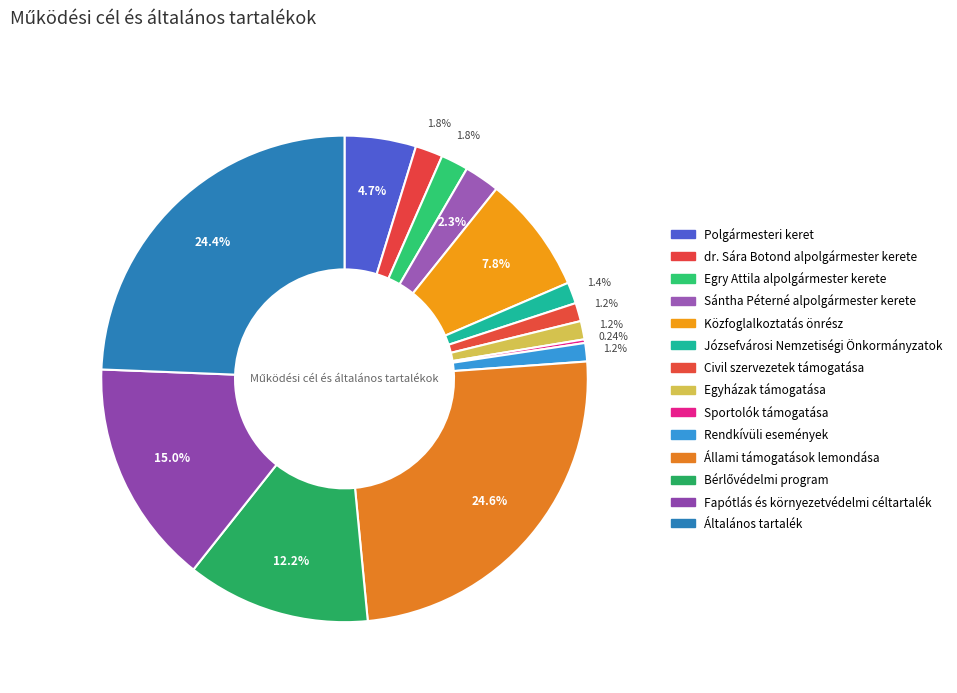

How much of the chart is everything except Rendkívüli események?

98.8%